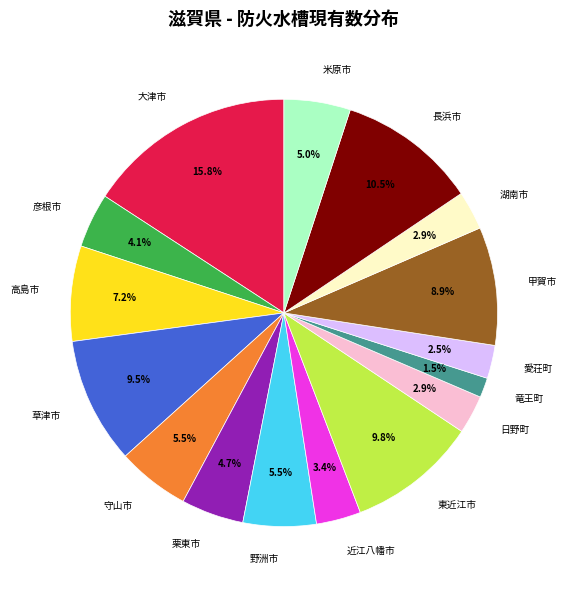

How many slices are in this pie chart?

16